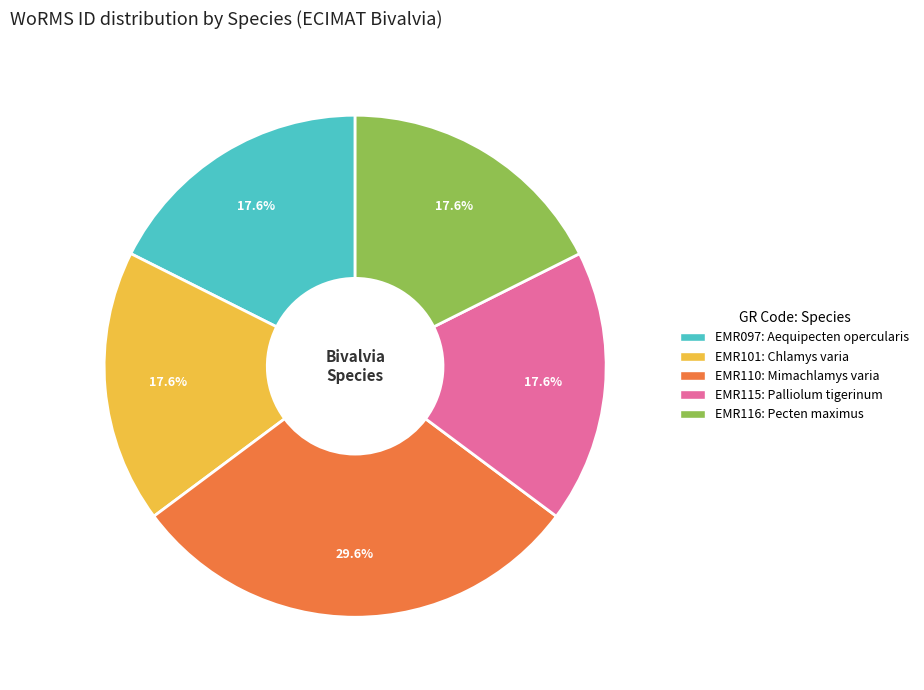

Is there a majority slice in this chart?

No